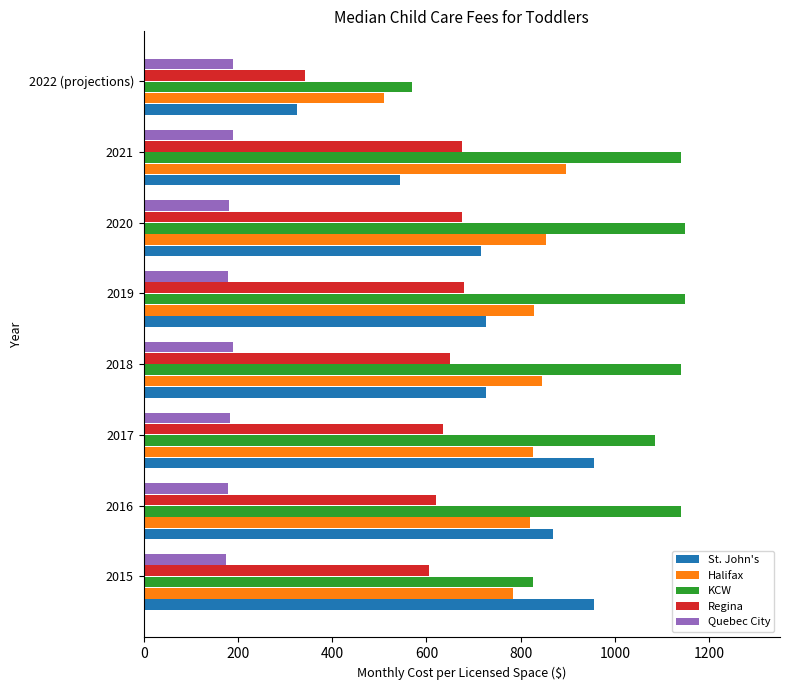

What is the spread (max minus min) of values at 2017?

902